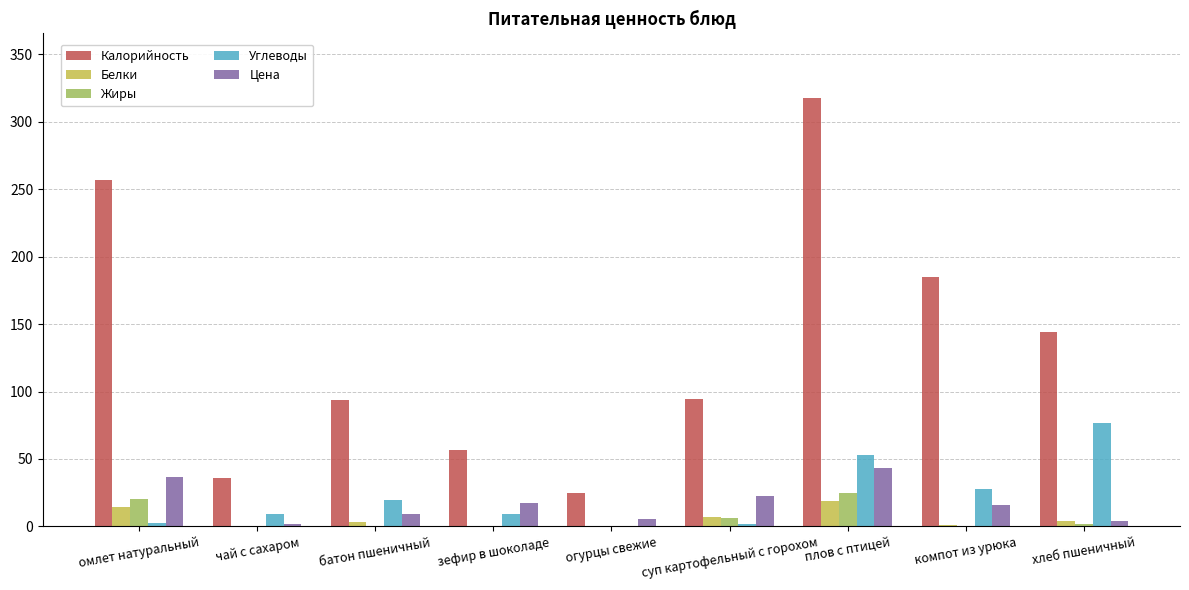

What is the maximum value shown in the chart?

317.6